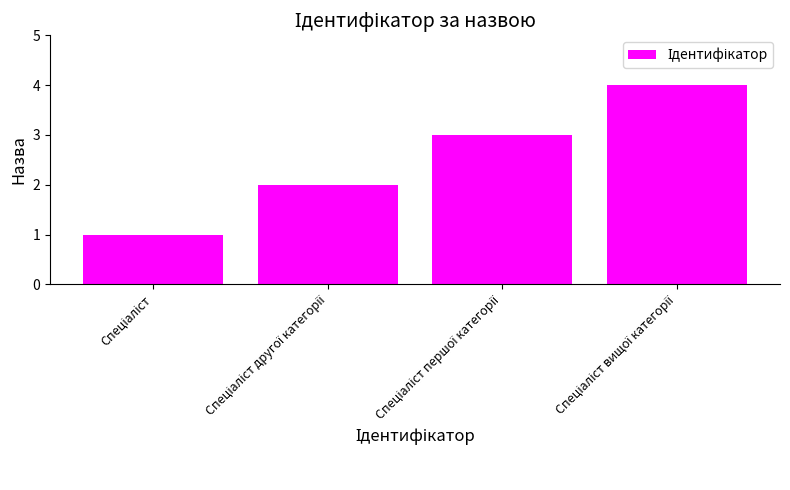

What is the greatest value displayed?

4